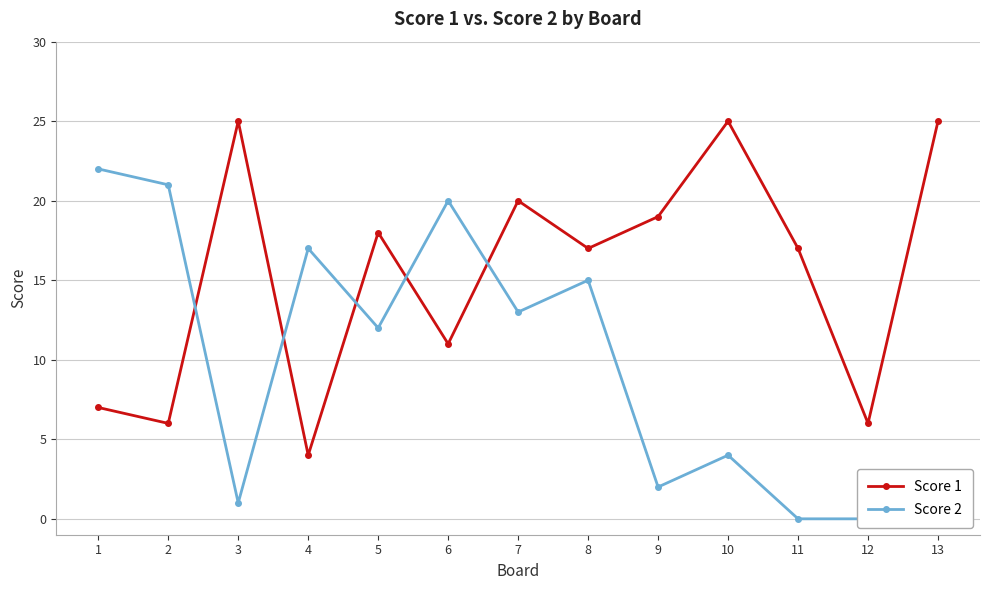

What value does the Score 1 series have at 8?

17